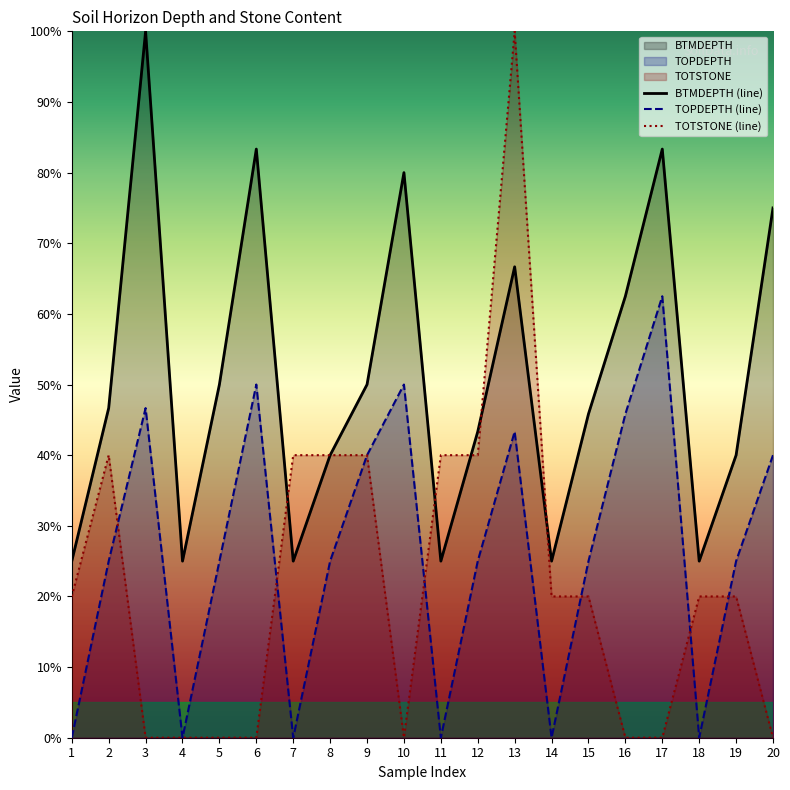

Rank the series by their average value, from lowest to highest.

TOTSTONE (line), TOPDEPTH (line), BTMDEPTH (line)